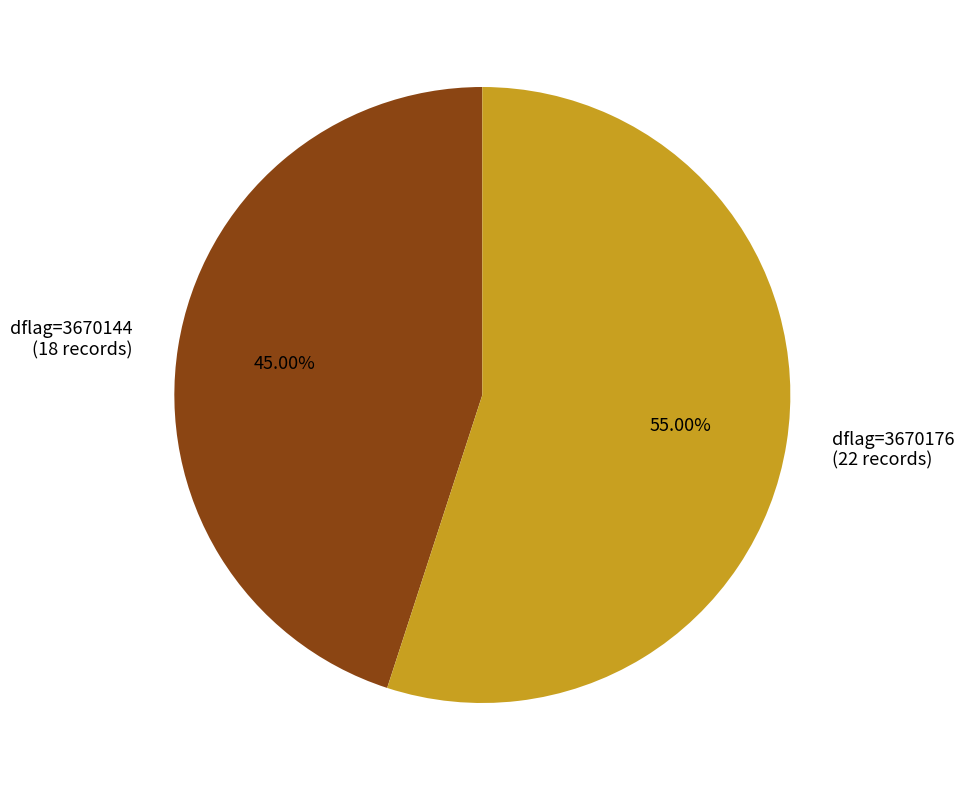

Is the sum of dflag=3670176 (22 records) and dflag=3670144 (18 records) greater than half?

Yes